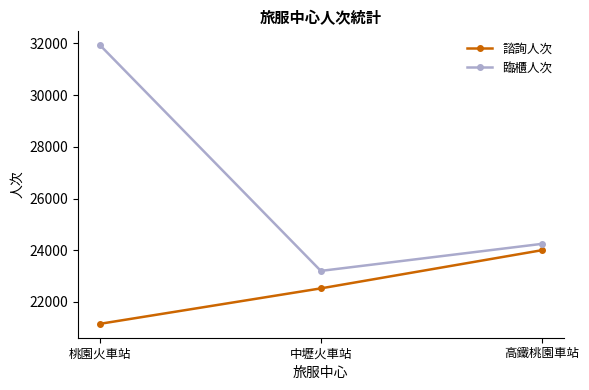

Which category has the lowest value in the 臨櫃人次 series?

中壢火車站